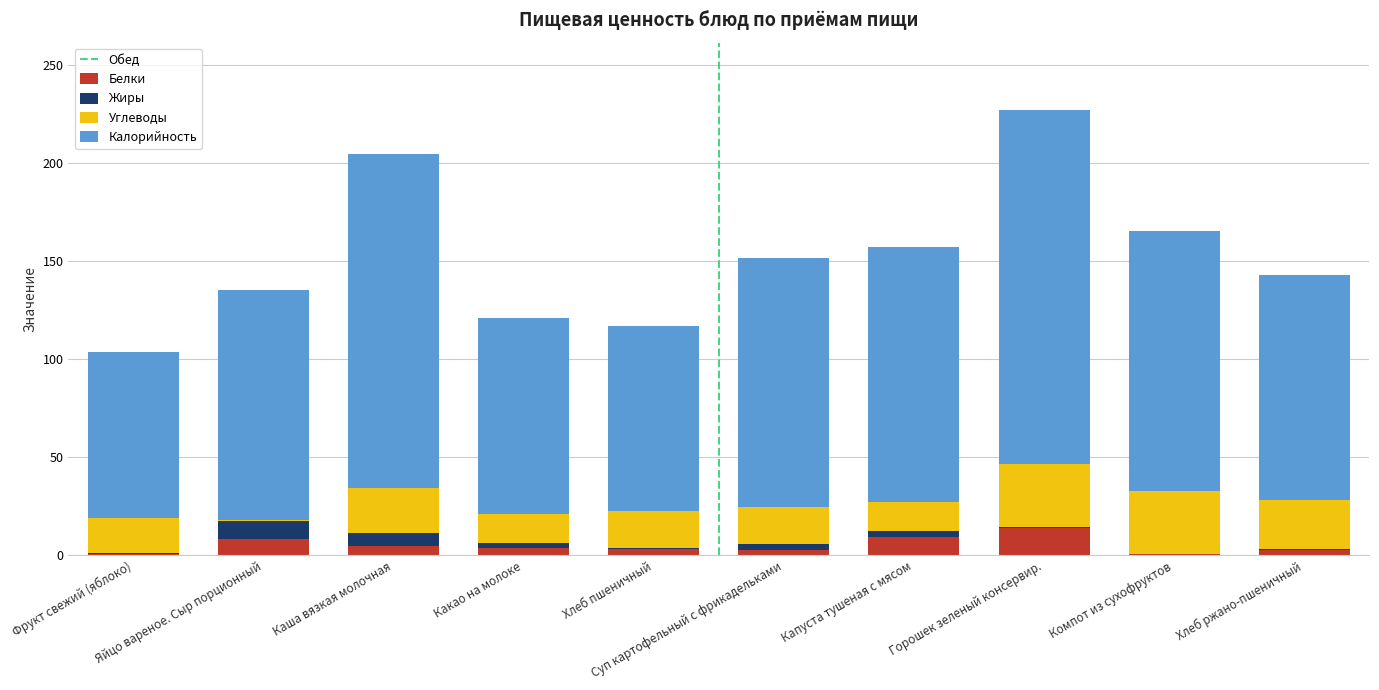

What is the sum of all Белки values?

50.0